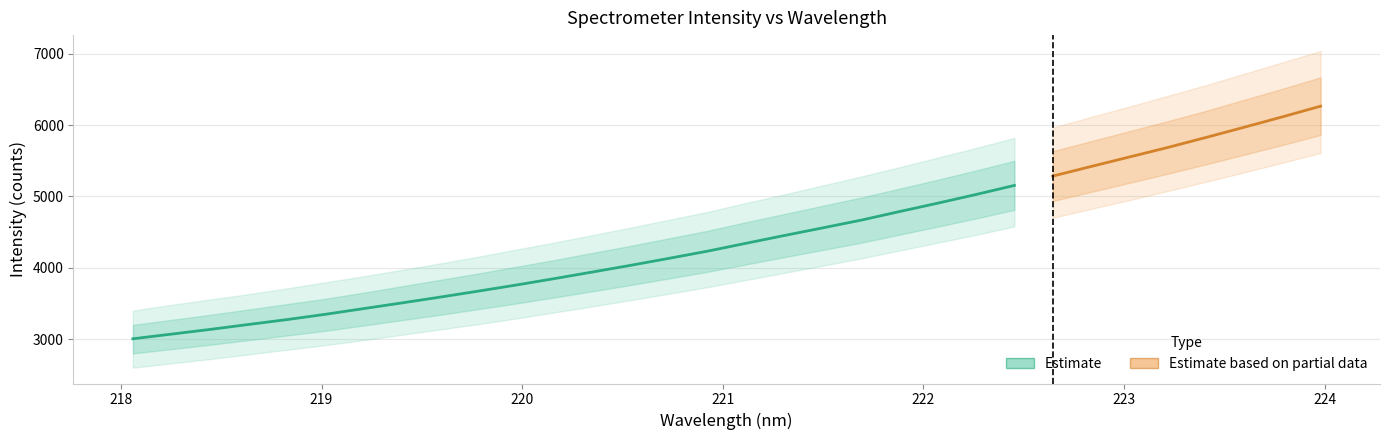

True or false: the data shows 4668.3 at 221.6902.

True